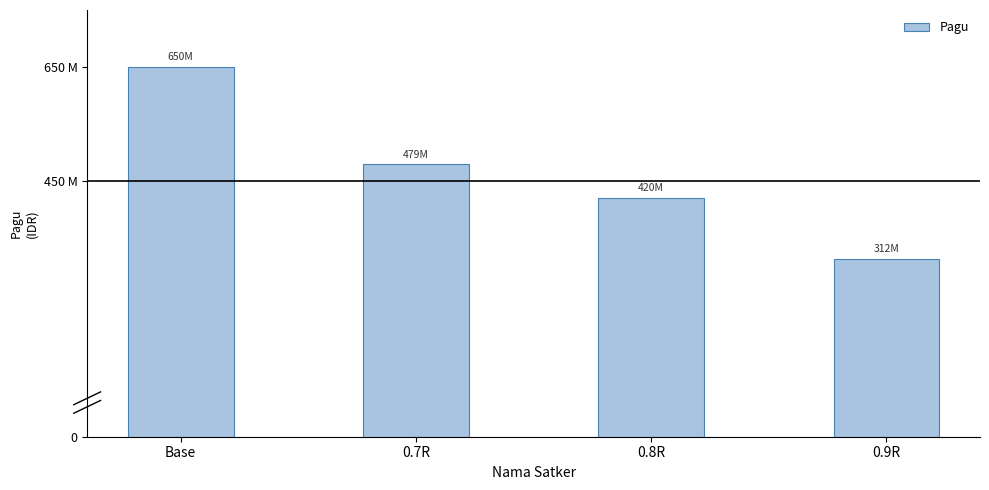

Does the chart contain any negative values?

No